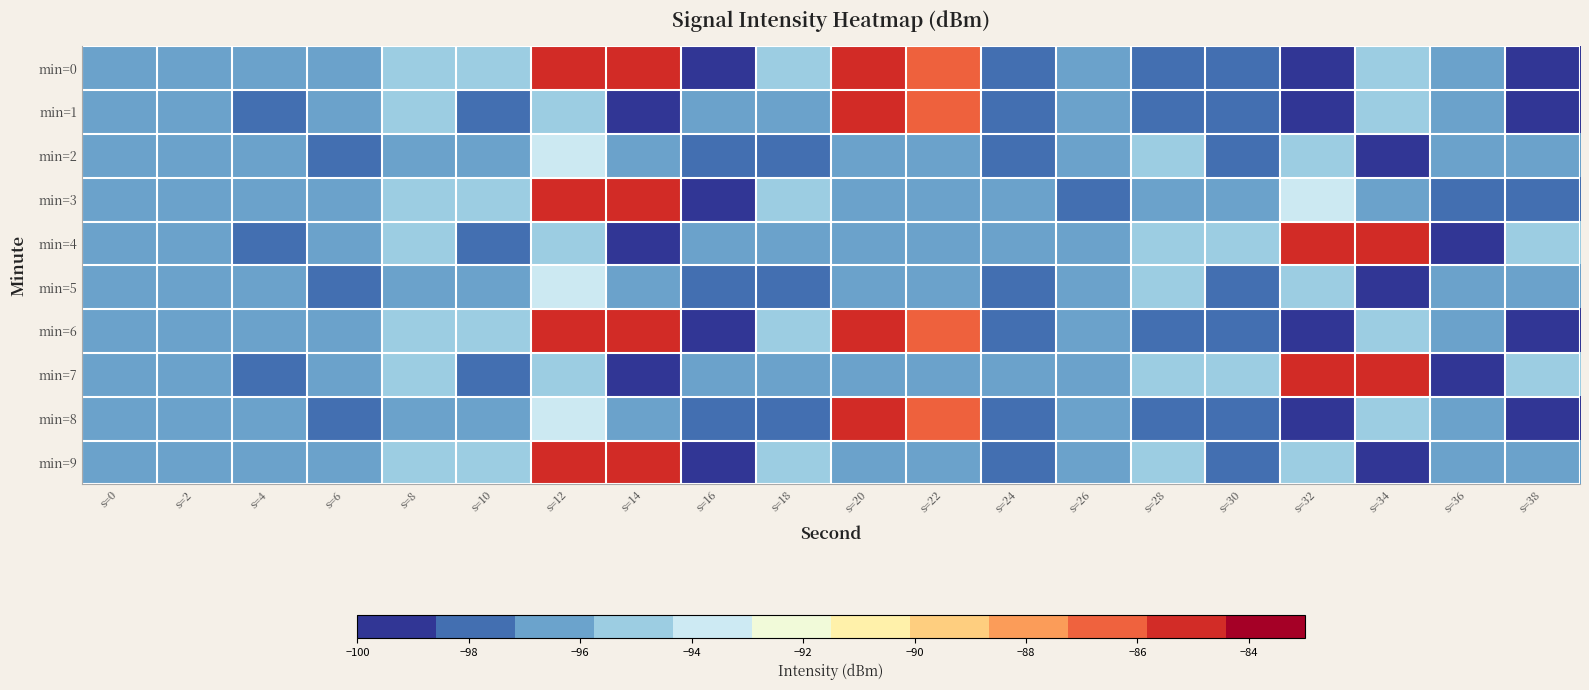

How many data points does each series have?

20